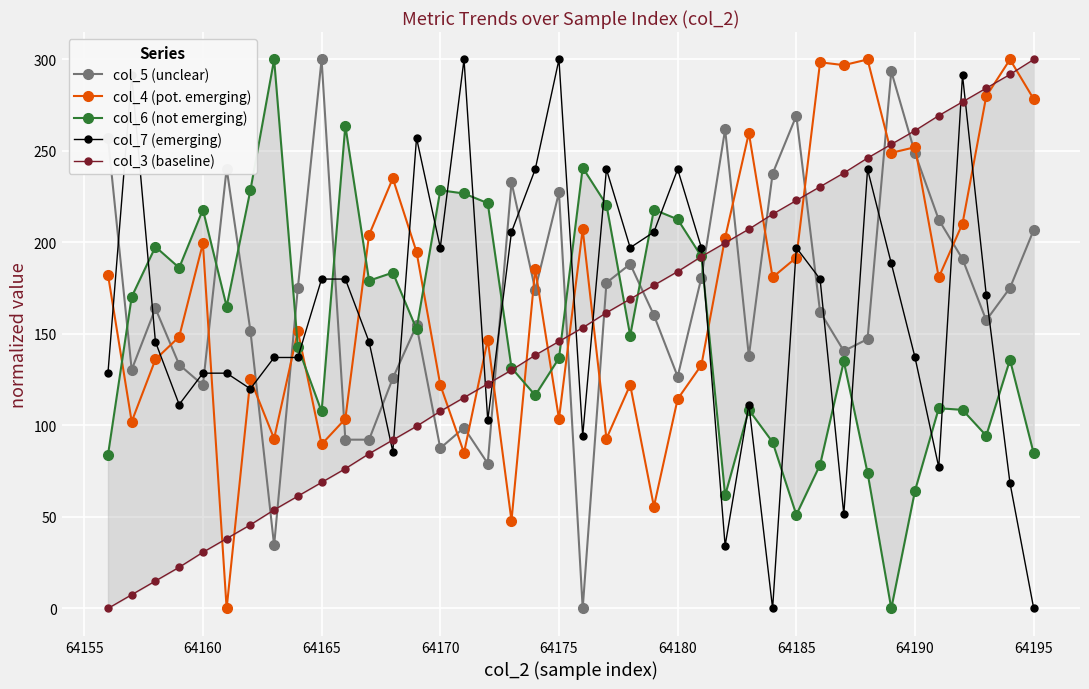

True or false: col_4 (pot. emerging) has more than 2 points higher than both neighbors.

True